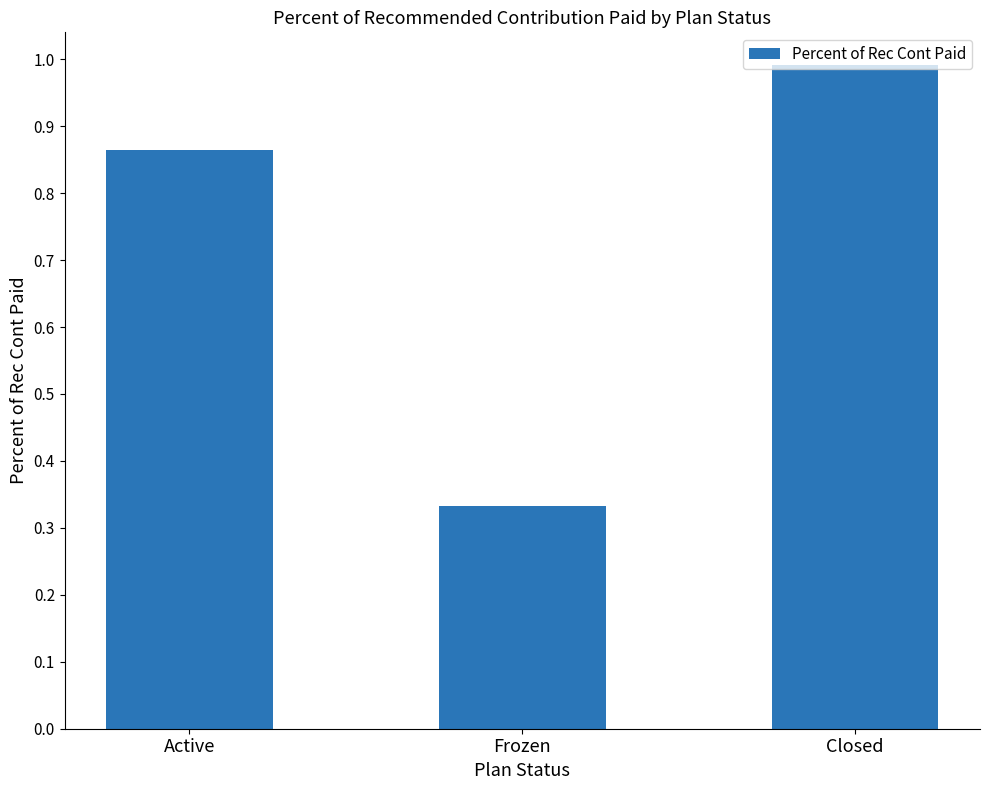

True or false: the data shows 1.4 at Closed.

False